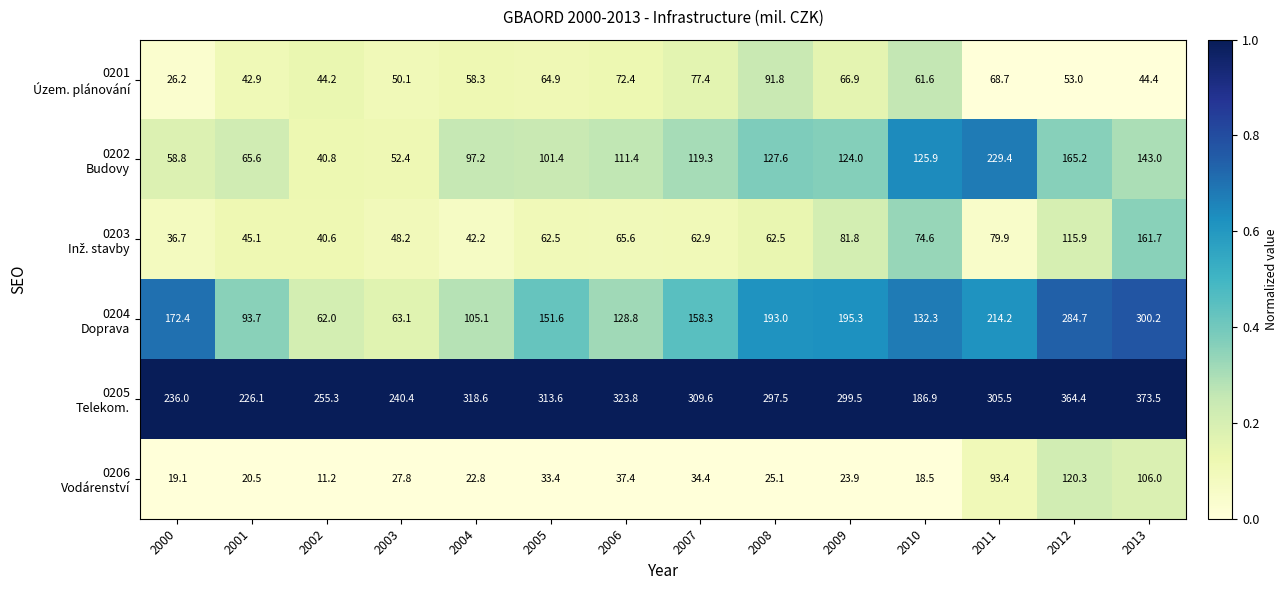

What is the total value across all series at 2007?

761.9